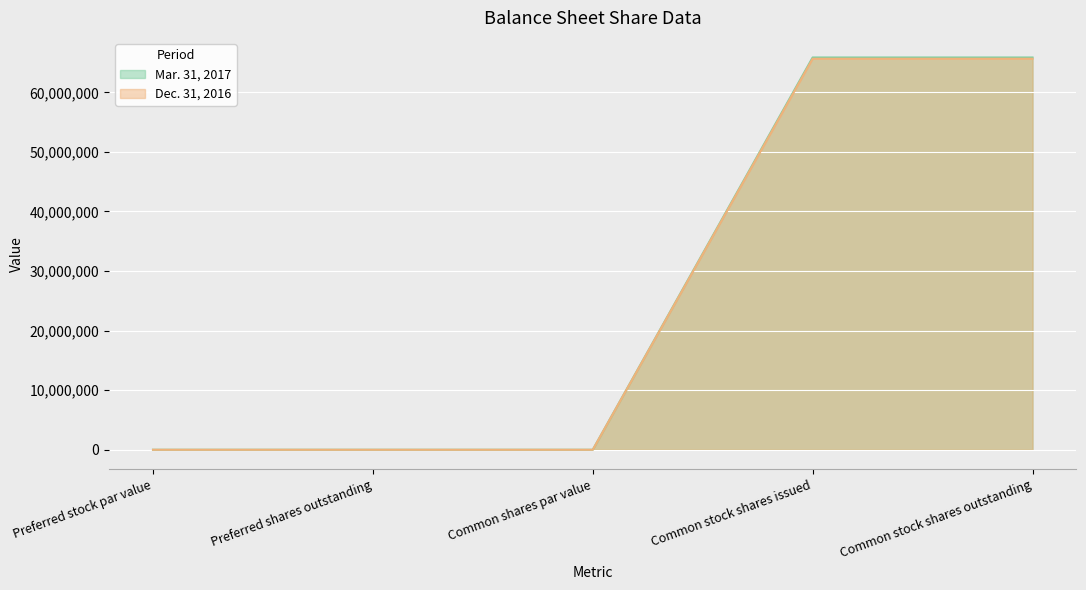

Count the number of data series in this chart.

2